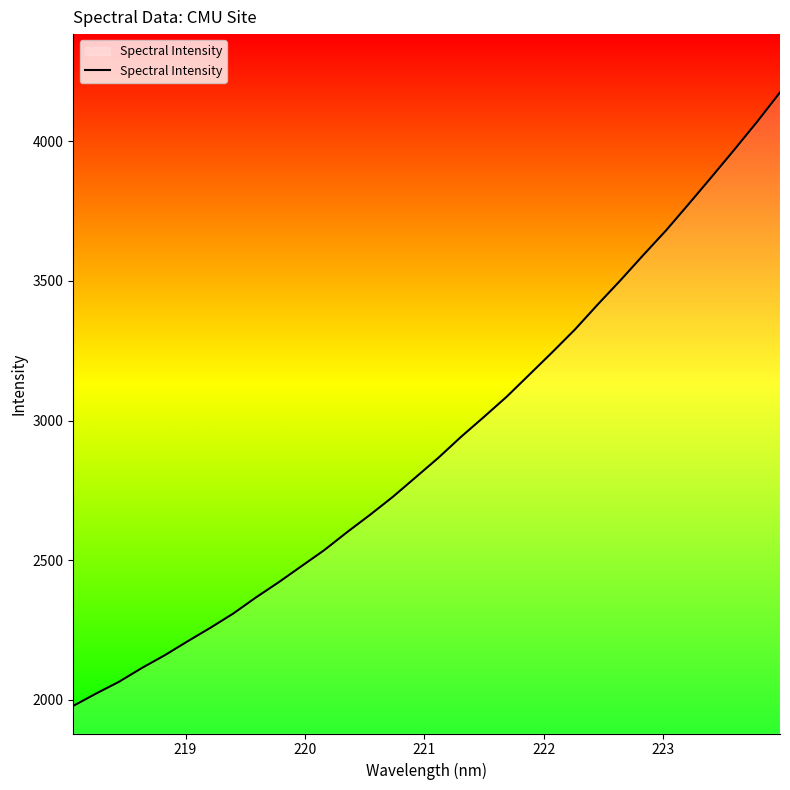

What is the maximum value shown in the chart?

4174.4